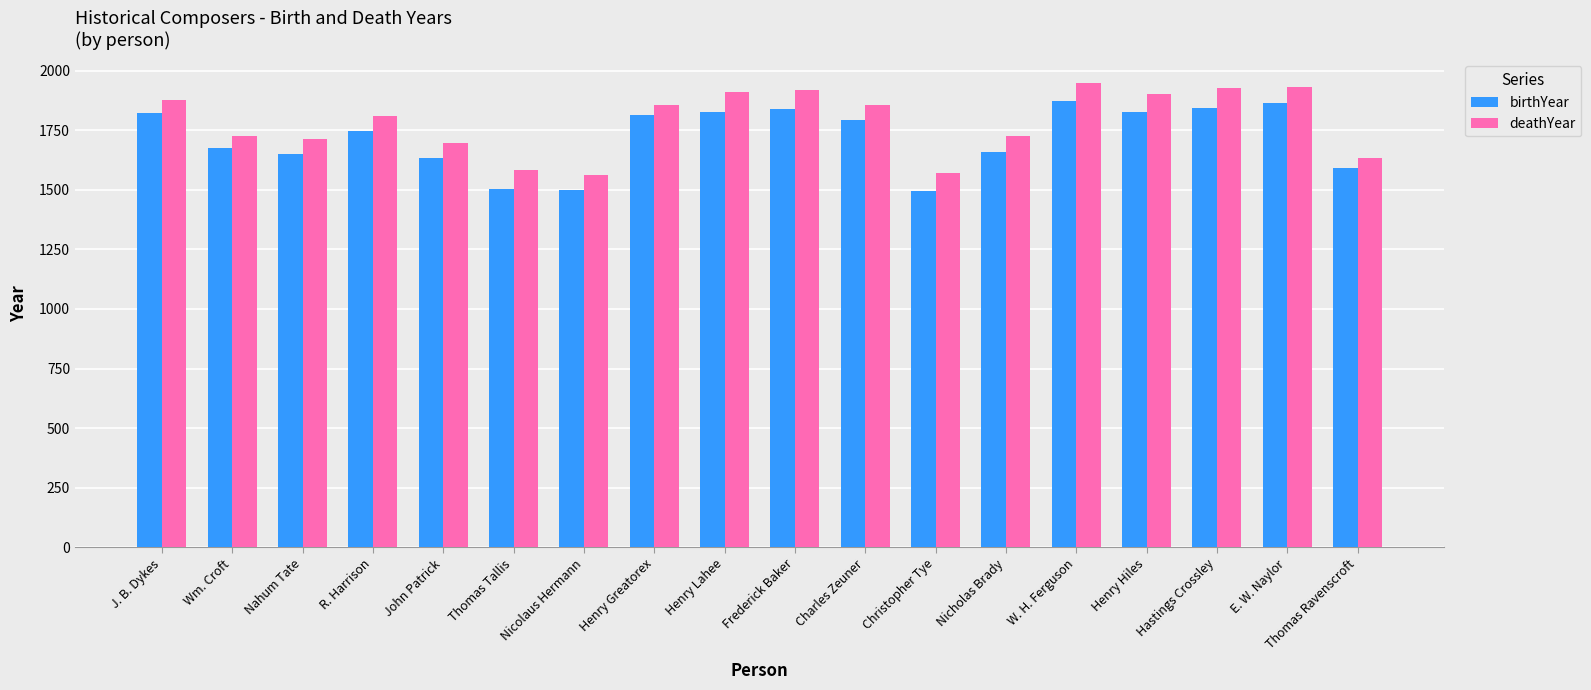

What position from the left is Henry Greatorex?

8